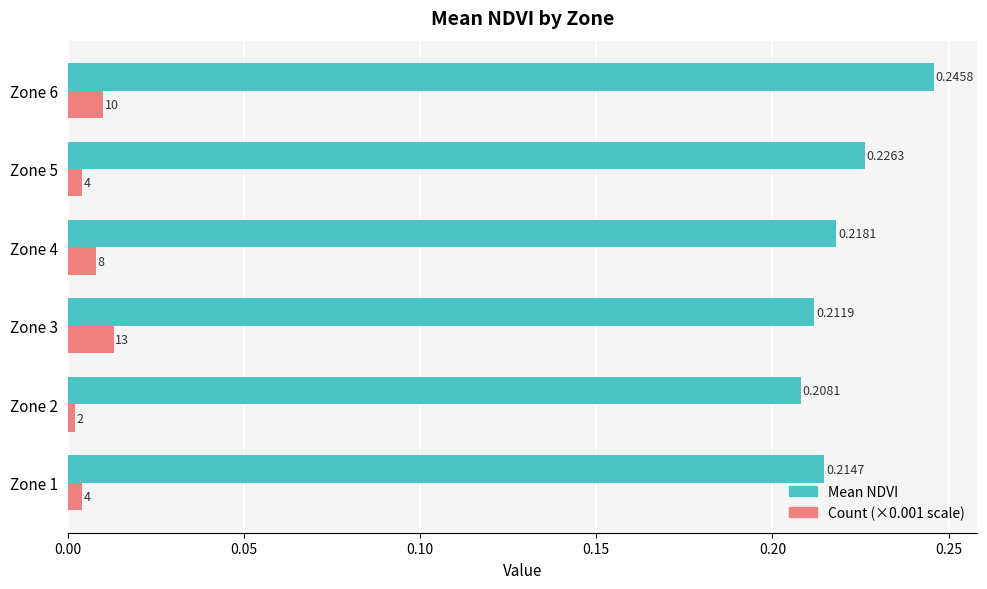

Between Zone 4 and Zone 5, which series saw the biggest shift?

Mean NDVI